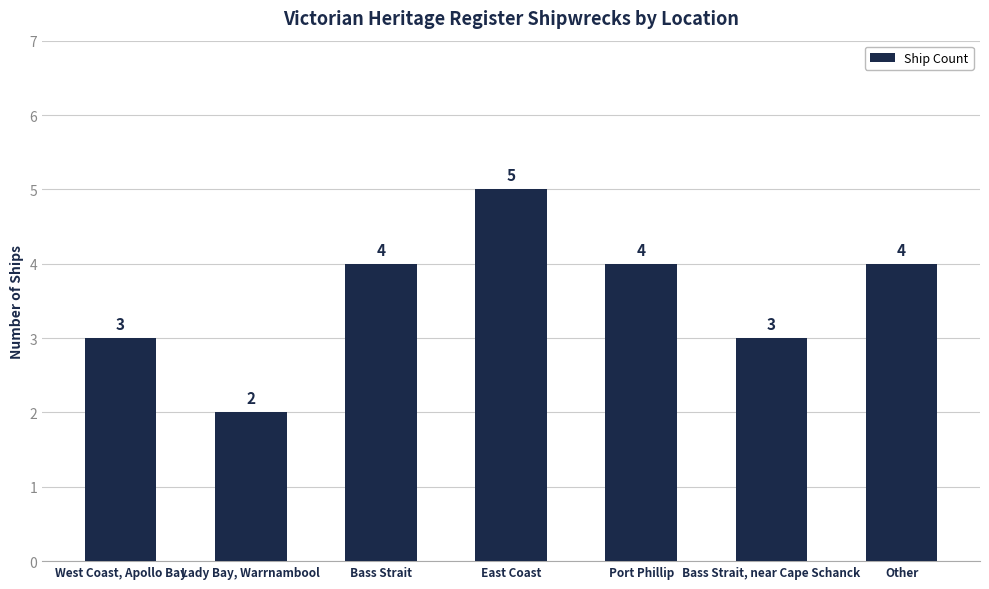

What is the value of the 7th bar from the left?

4